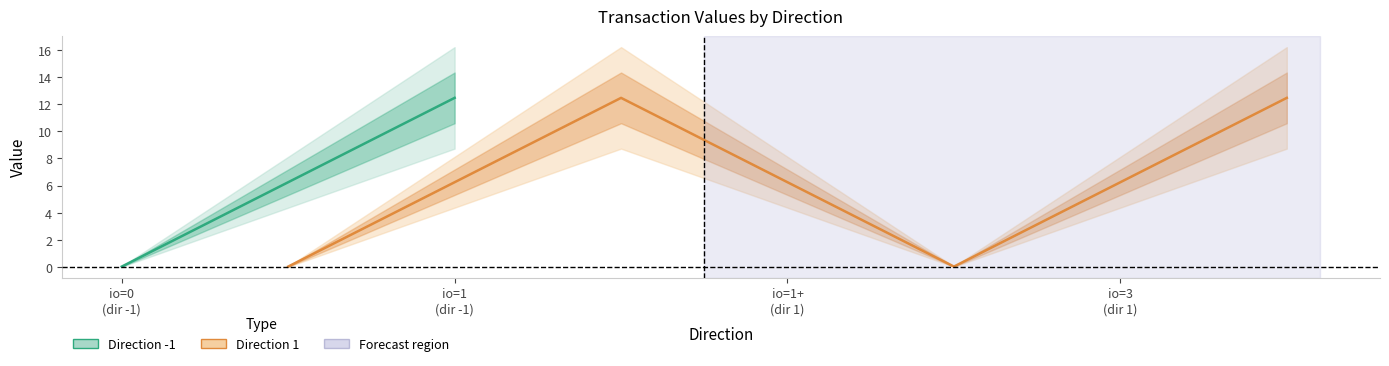

What is the label of the 4th point from the left?

io=3
(dir 1)